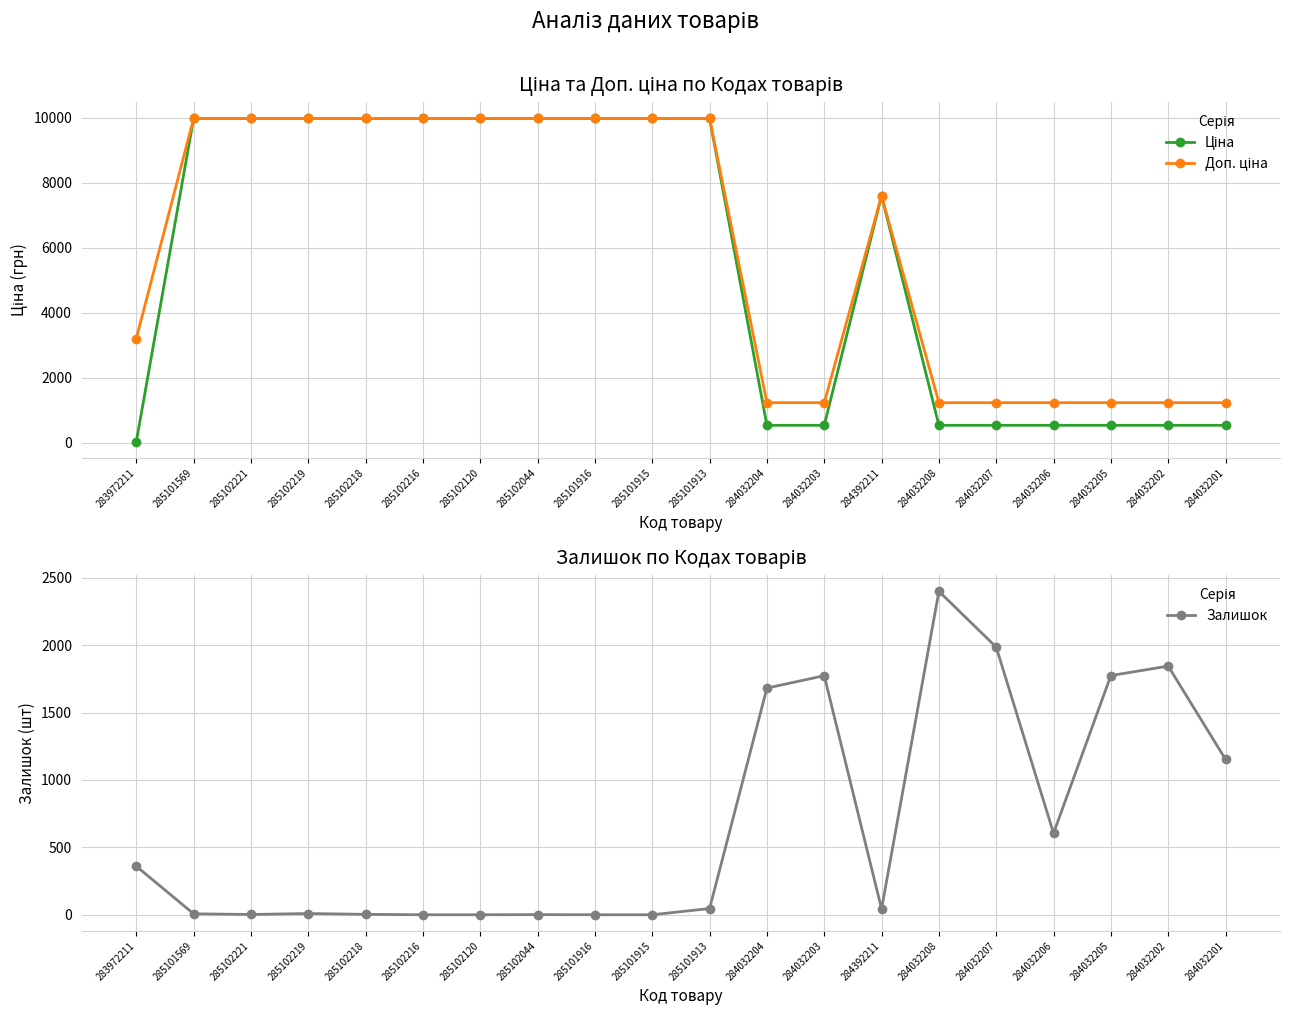

True or false: Ціна has a value of 9975.0 at 285102219.

True